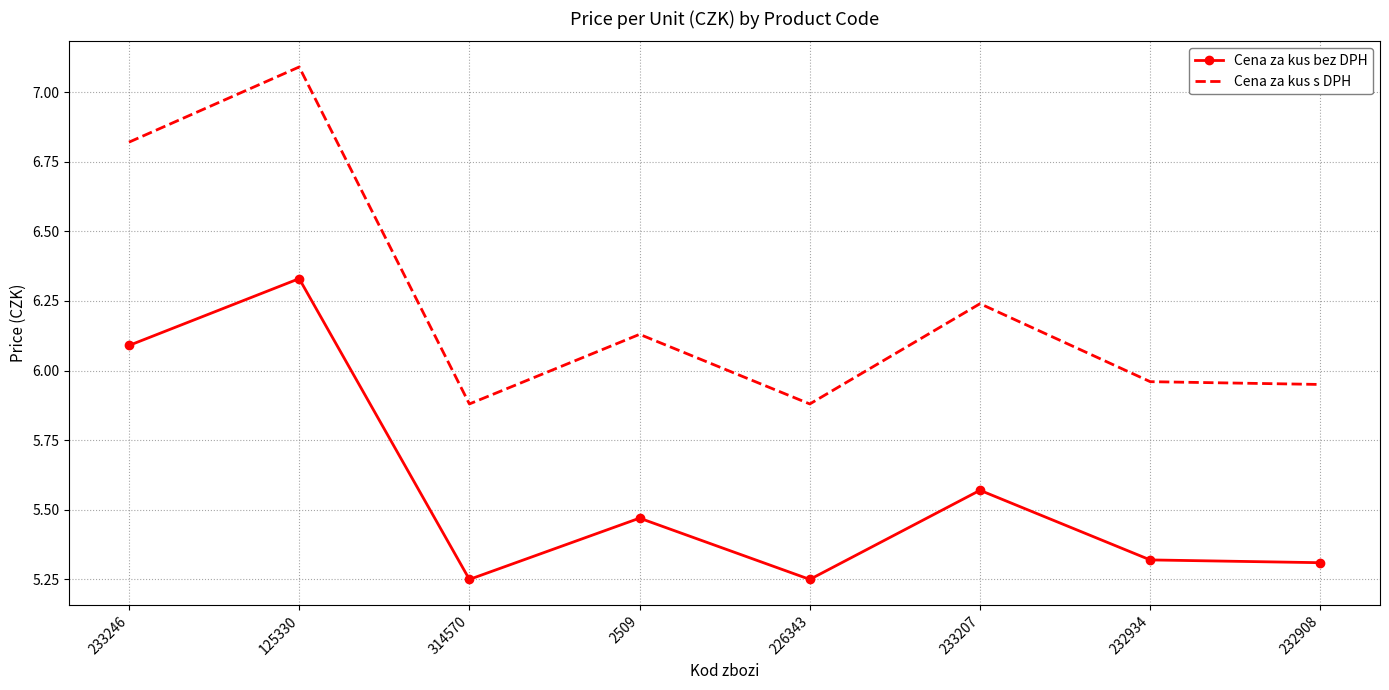

Rank the series by their average value, from highest to lowest.

Cena za kus s DPH, Cena za kus bez DPH